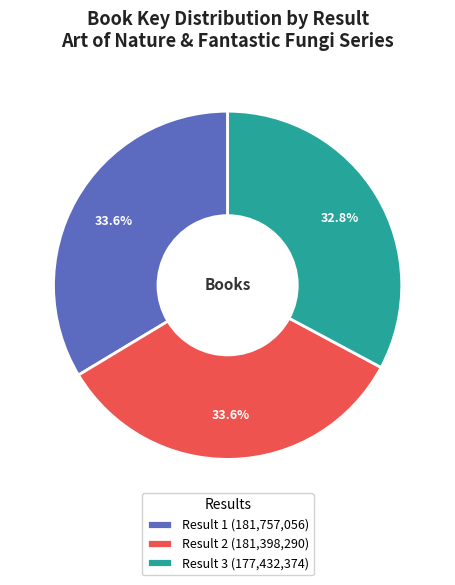

To the nearest percent, what is the difference between the largest and smallest slice percentages?

1%